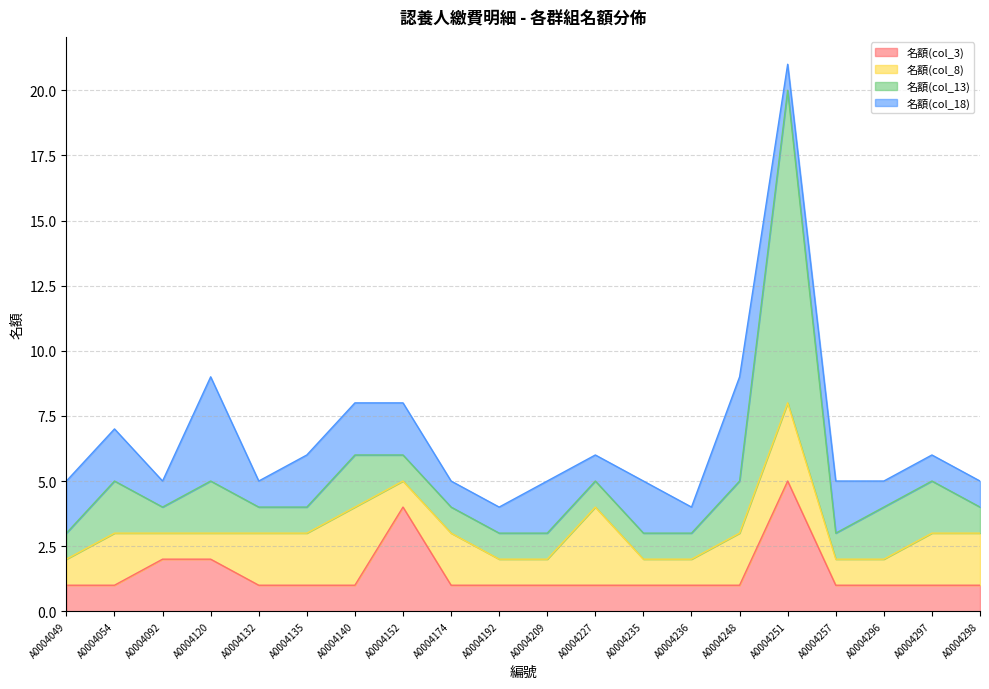

At A0004297, list the series in order from smallest to largest.

名額(col_3), 名額(col_18), 名額(col_8), 名額(col_13)